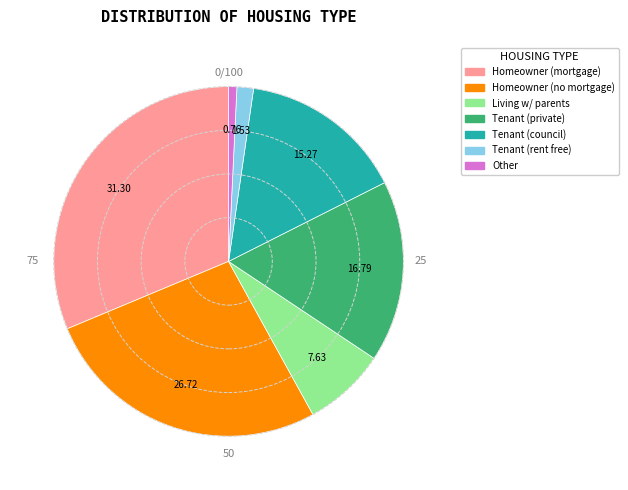

Is there any slice that represents more than half of the pie?

No